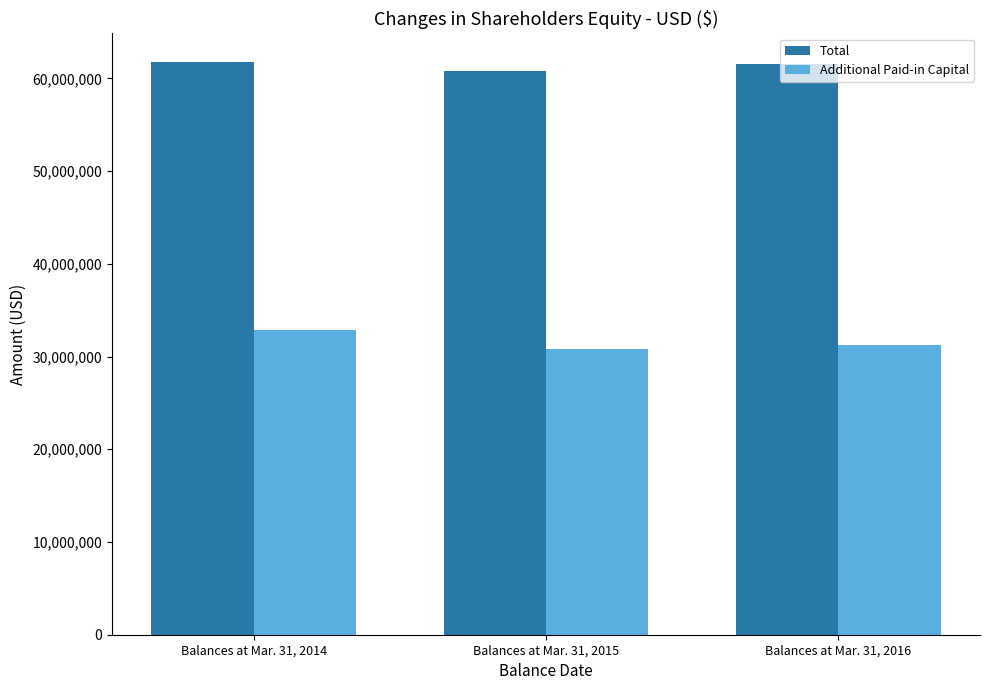

What is the highest value of the Additional Paid-in Capital series?

32910362